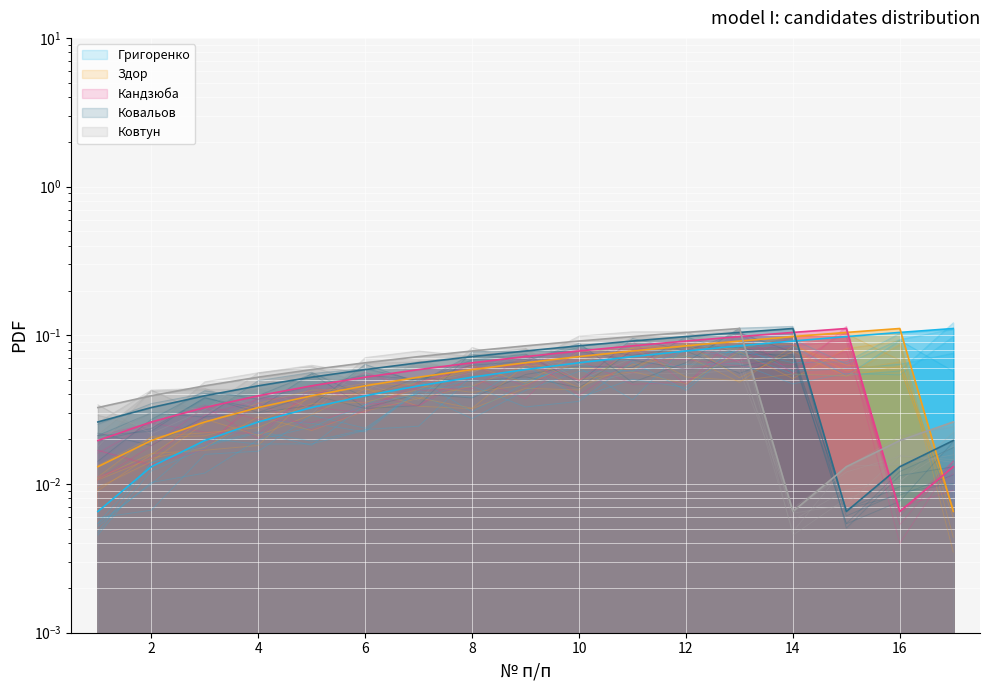

What is the value of the Ковальов point at the 11th from the left?

0.1